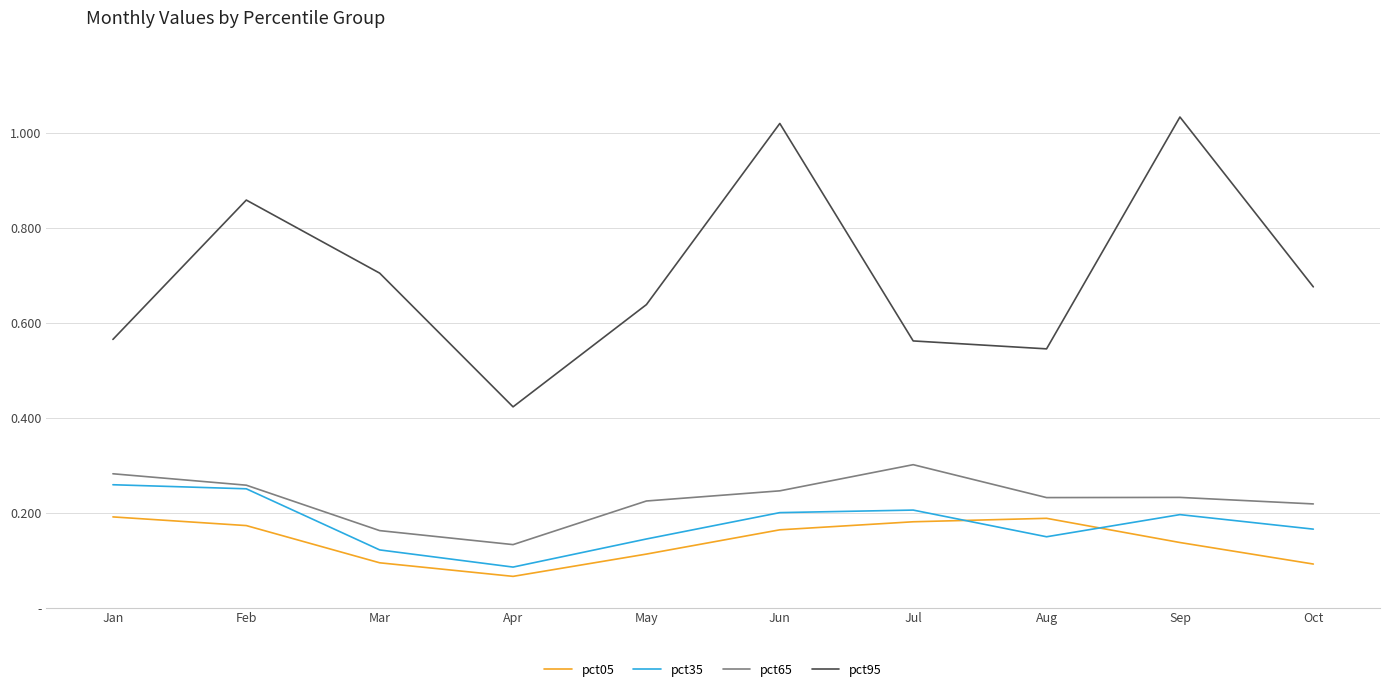

Reading left to right, what are all the values shown in this chart?

pct05: Jan=0.2	Feb=0.2	Mar=0.1	Apr=0.1	May=0.1	Jun=0.2	Jul=0.2	Aug=0.2	Sep=0.1	Oct=0.1
pct35: Jan=0.3	Feb=0.3	Mar=0.1	Apr=0.1	May=0.1	Jun=0.2	Jul=0.2	Aug=0.1	Sep=0.2	Oct=0.2
pct65: Jan=0.3	Feb=0.3	Mar=0.2	Apr=0.1	May=0.2	Jun=0.2	Jul=0.3	Aug=0.2	Sep=0.2	Oct=0.2
pct95: Jan=0.6	Feb=0.9	Mar=0.7	Apr=0.4	May=0.6	Jun=1.0	Jul=0.6	Aug=0.5	Sep=1.0	Oct=0.7